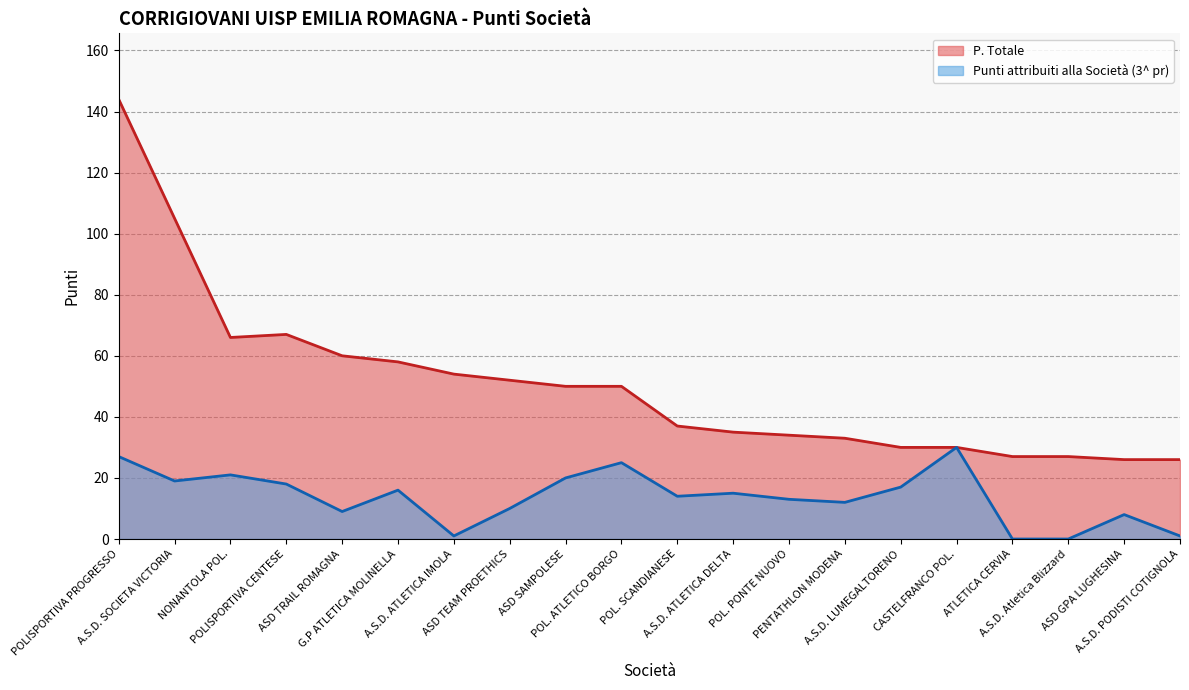

What is the sum of the Punti attribuiti alla Società (3^ pr) values at POL. PONTE NUOVO and G.P ATLETICA MOLINELLA?

29